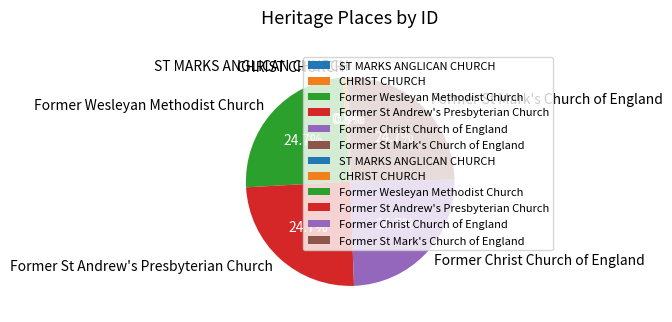

To the nearest percent, what portion does Former Christ Church of England represent?

25%